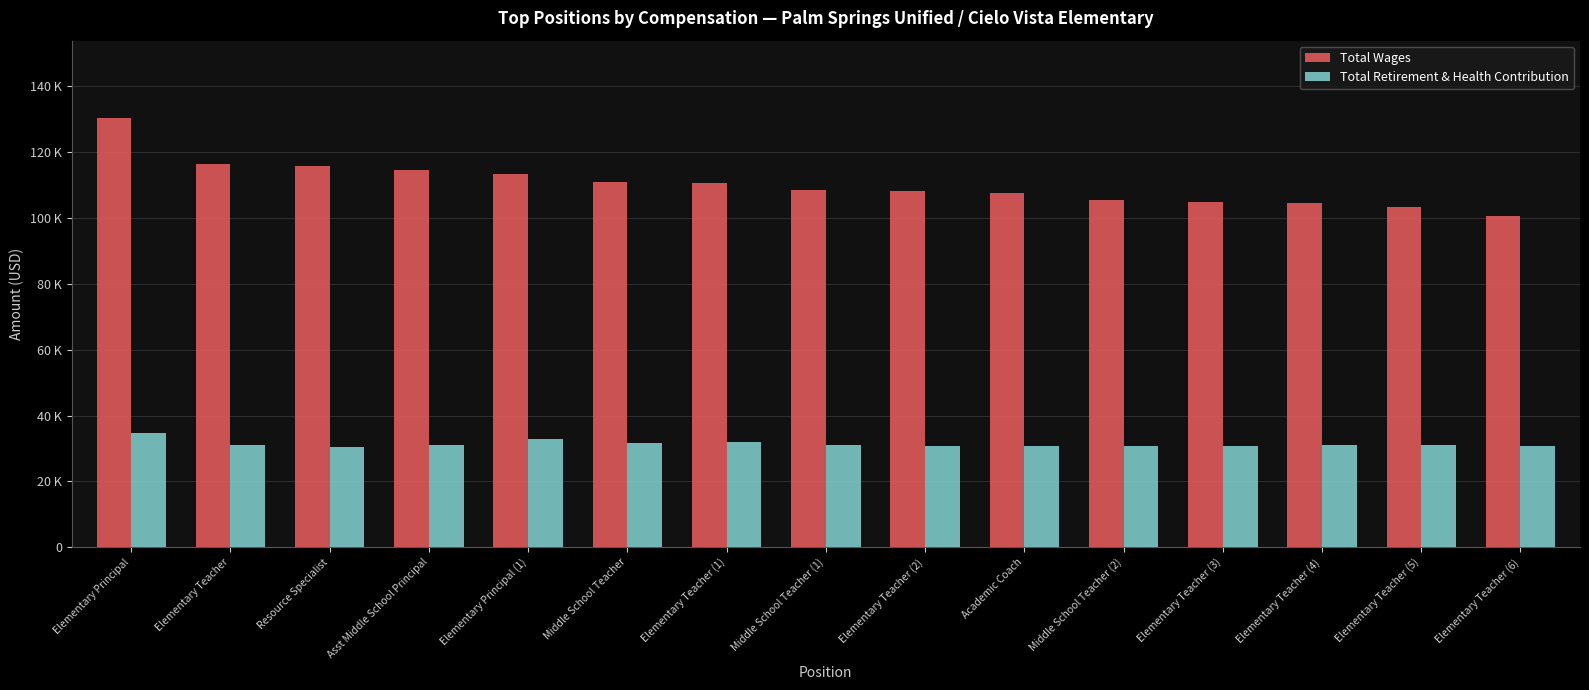

Are the bars grouped side by side (vs. stacked)?

Yes